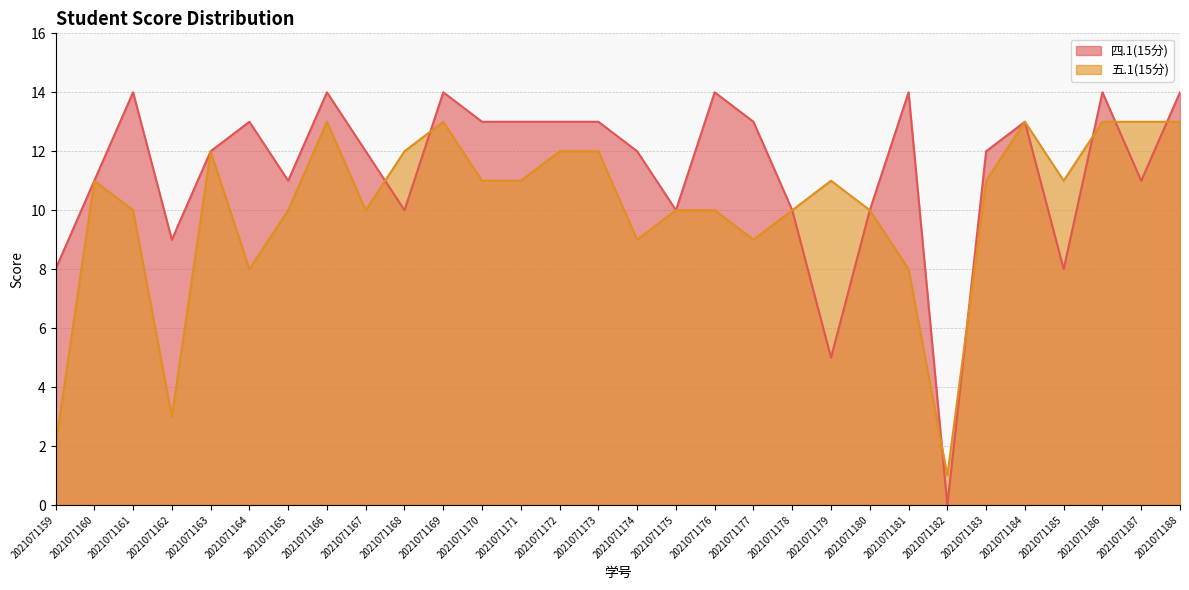

Which series ends up on top after the final intersection of 四.1(15分) and 五.1(15分)?

四.1(15分)